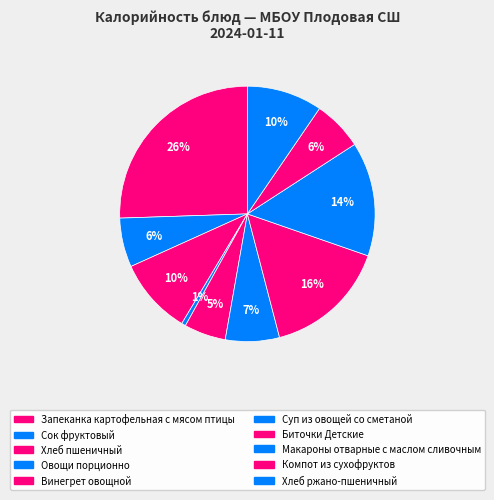

How many slices are in this pie chart?

10